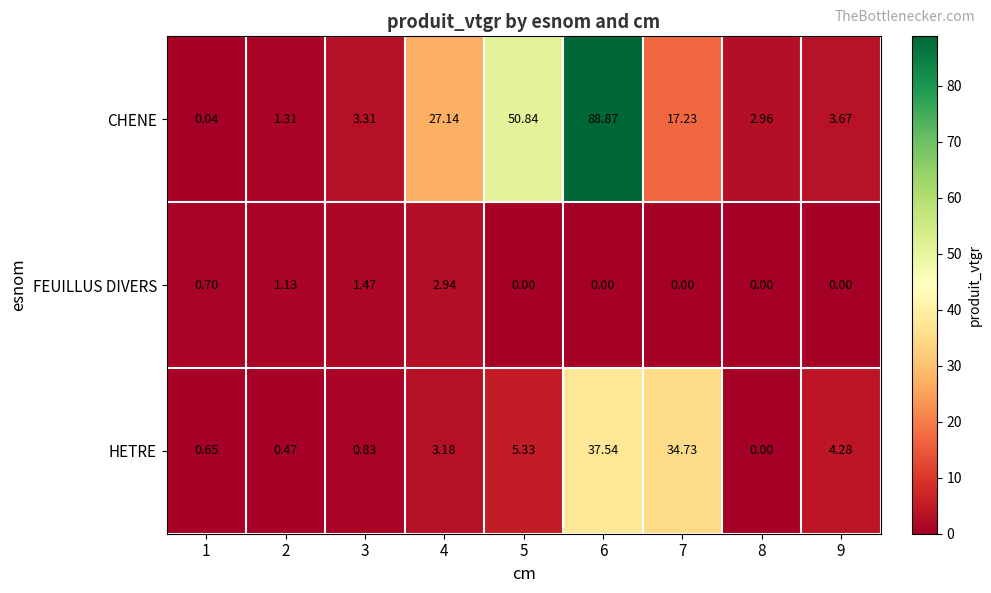

At 9, list the series in order from smallest to largest.

FEUILLUS DIVERS, CHENE, HETRE